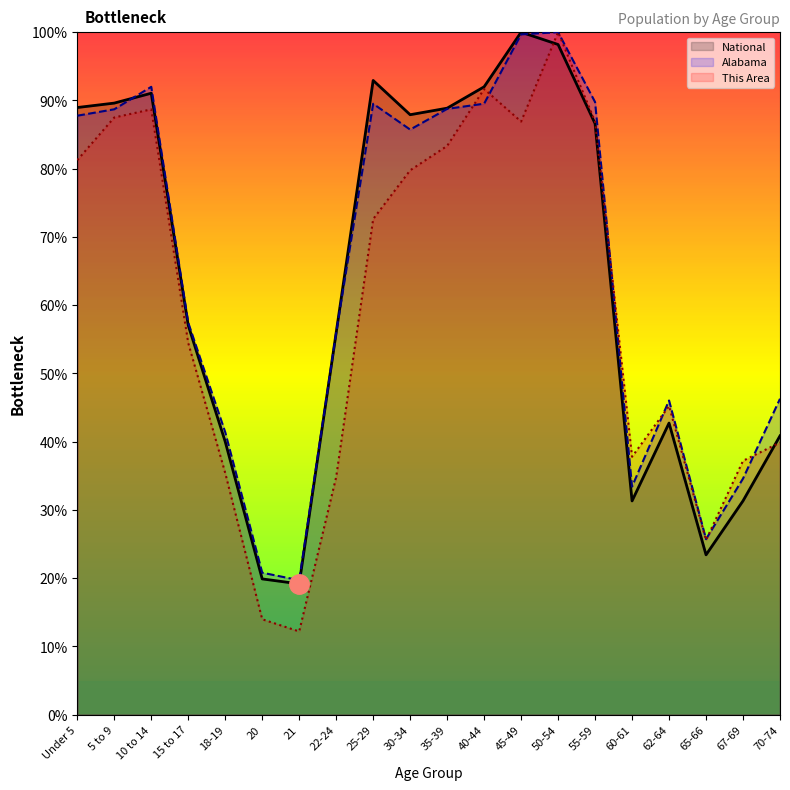

What position from the right is 67-69?

2